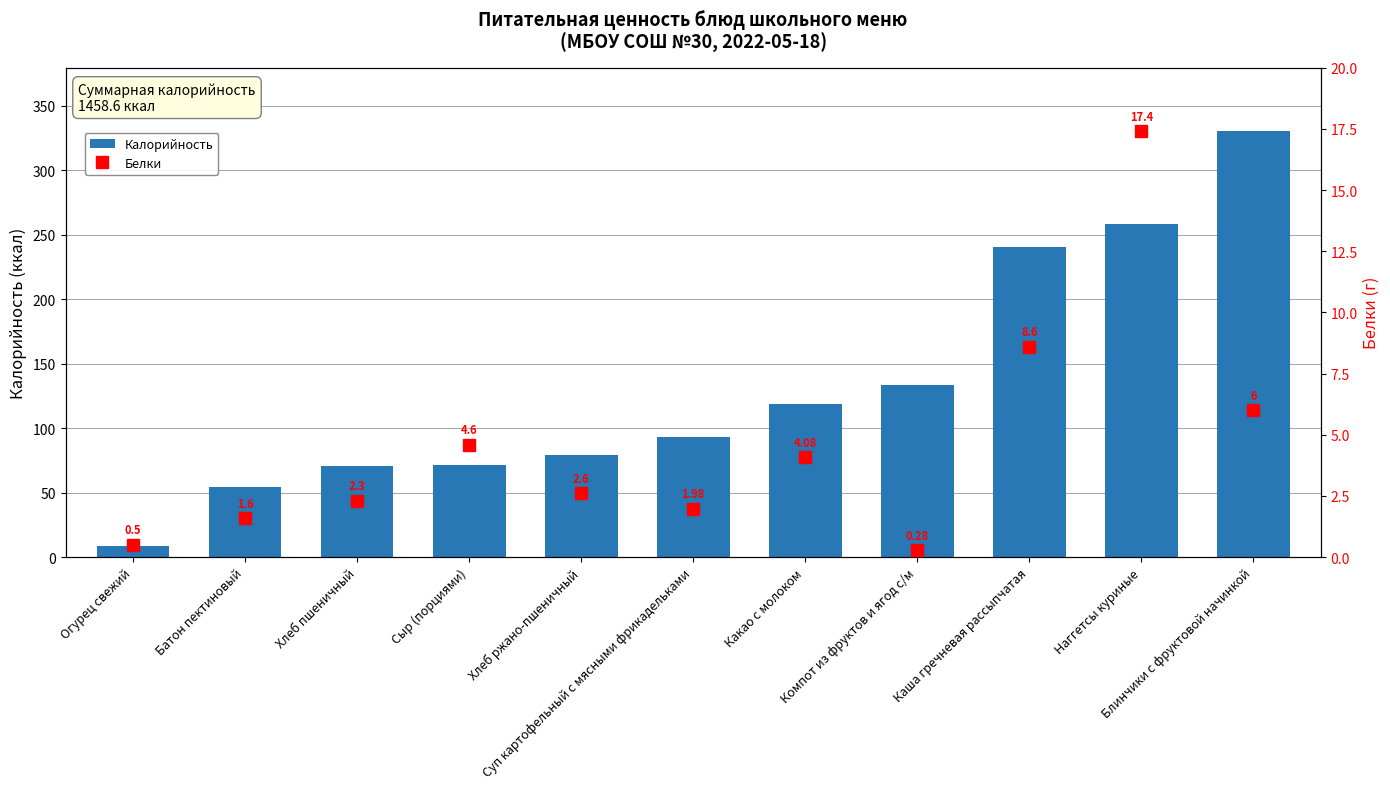

The Белки series shows 1.6 at Батон пектиновый. True or false?

True